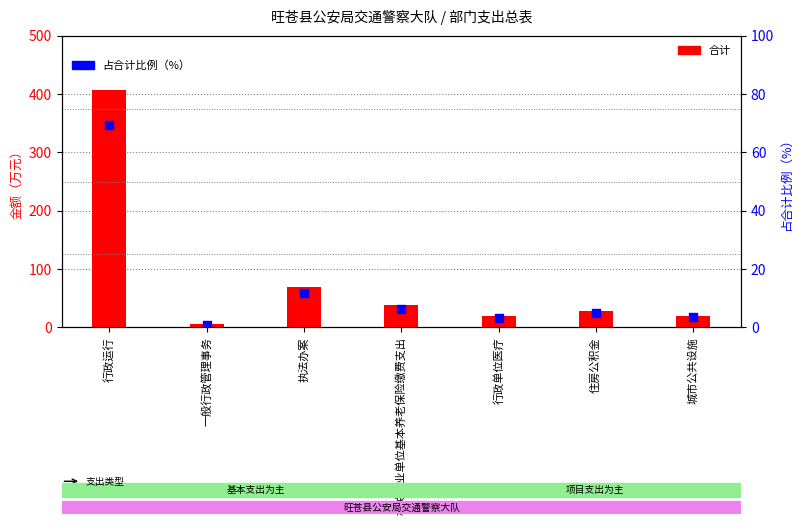

Which series has the widest spread of Y values?

合计